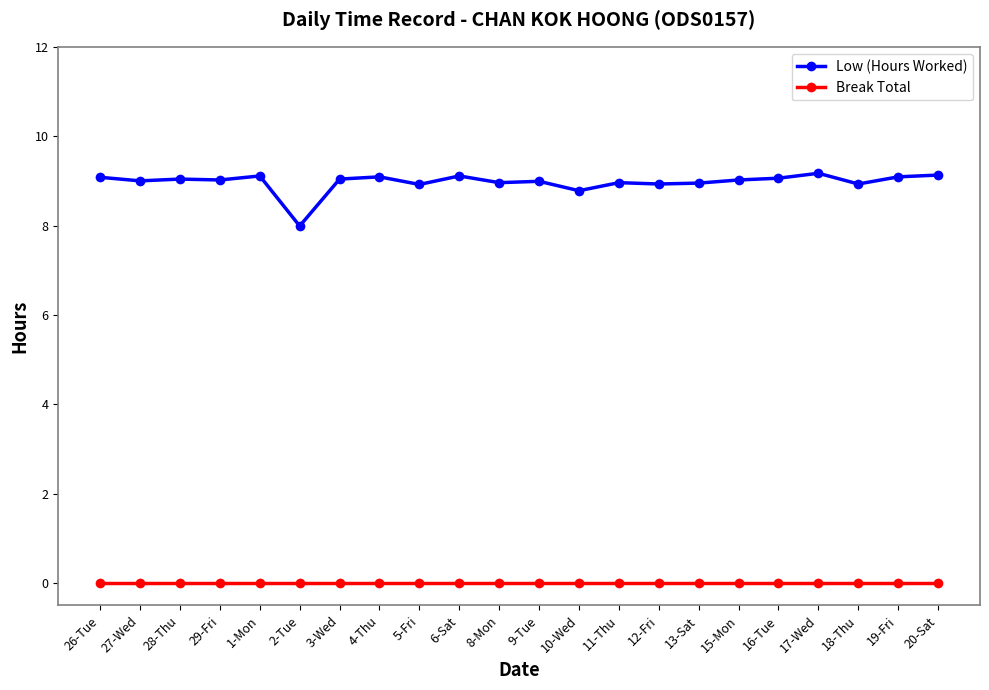

What is the difference between the highest and lowest values at 28-Thu?

9.0